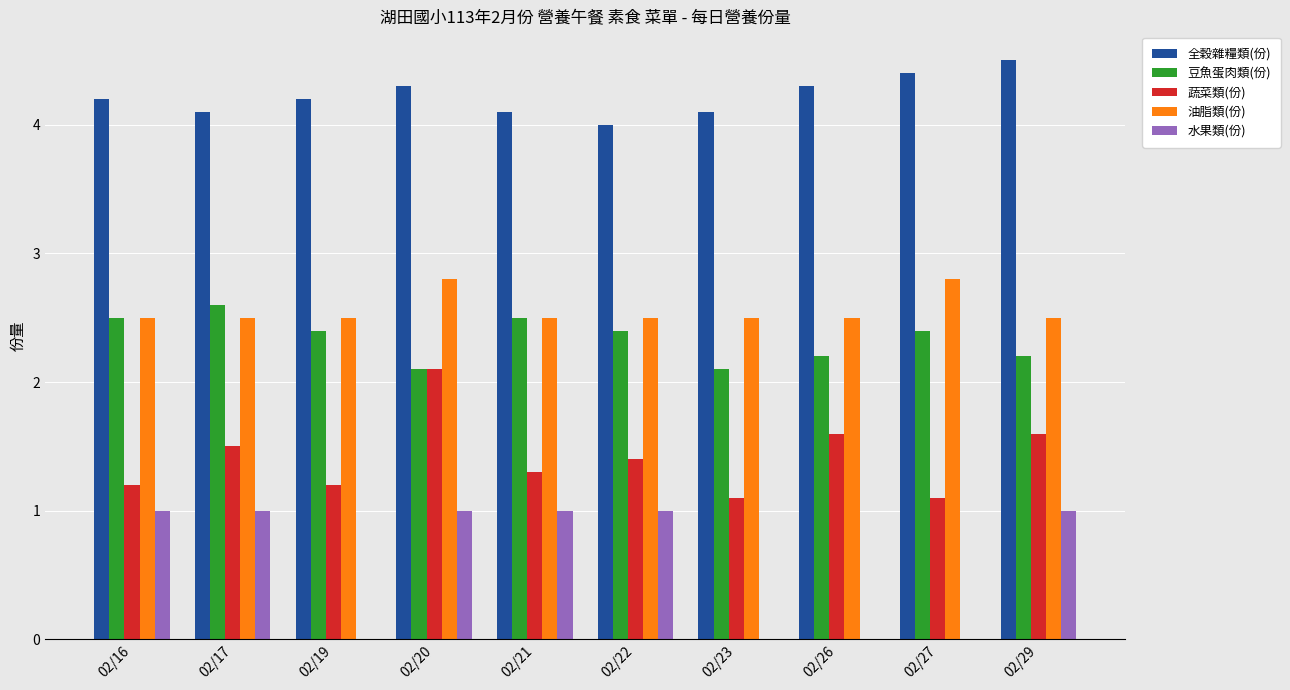

Which label corresponds to the largest value in the chart?

02/29